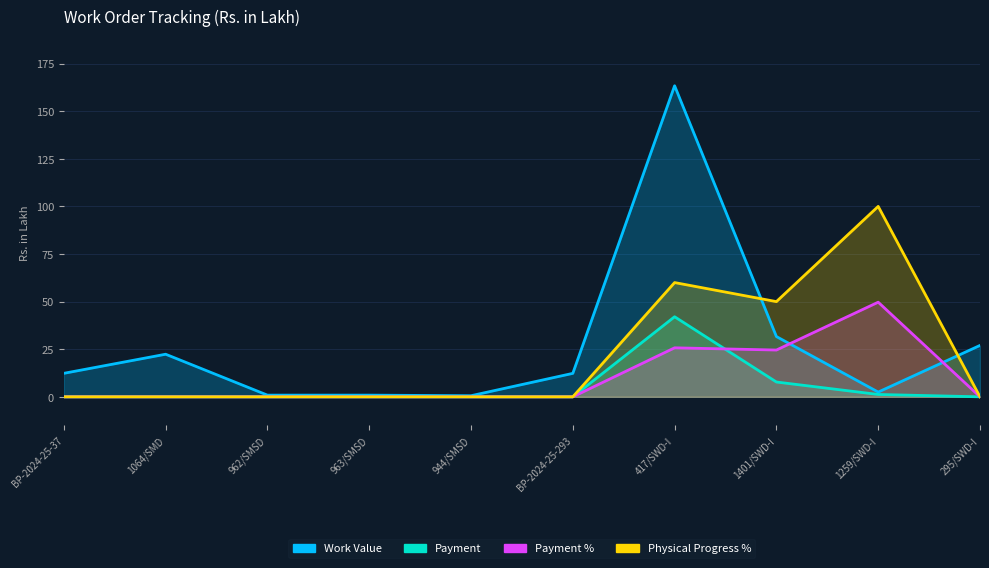

Is the value of Payment % at 1259/SWD-I greater than the value of Work Value at BP-2024-25-293?

Yes